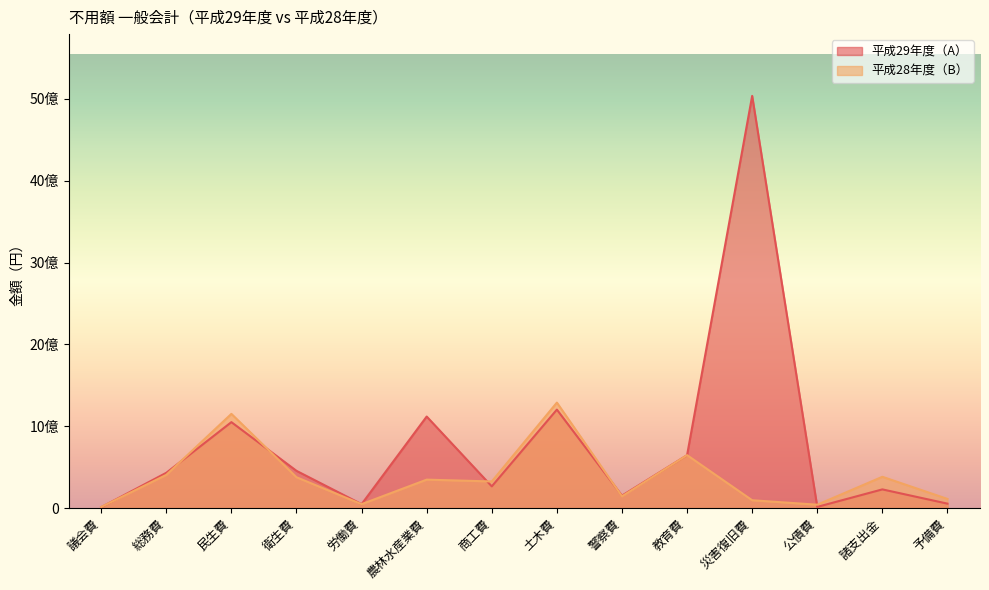

Between 総務費 and 民生費, which is larger?

民生費